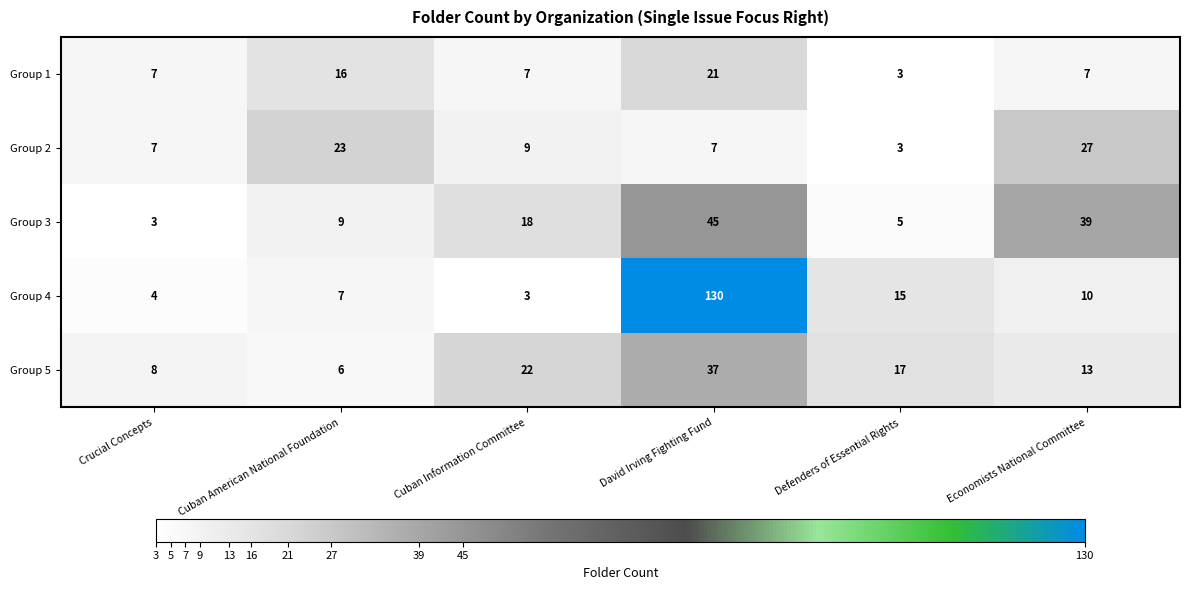

Which label corresponds to the largest value in the chart?

David Irving Fighting Fund